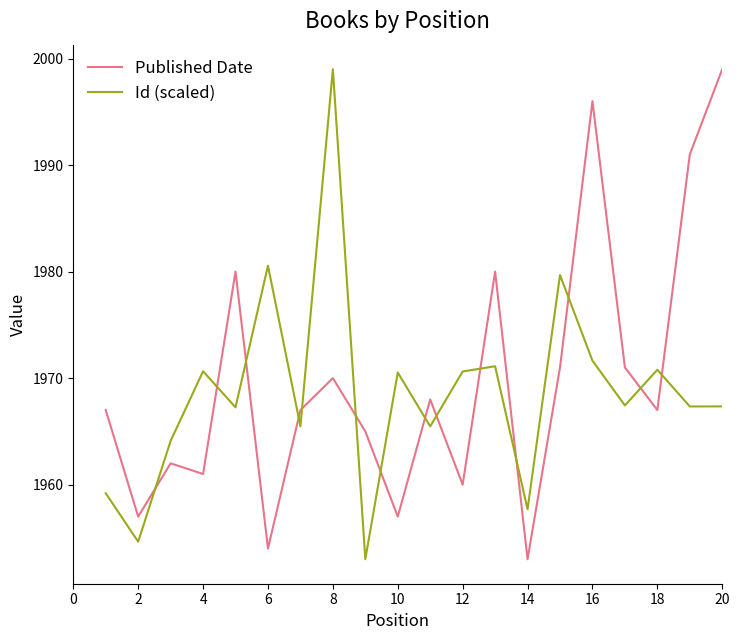

How many intersections are there between Id (scaled) and Published Date?

14